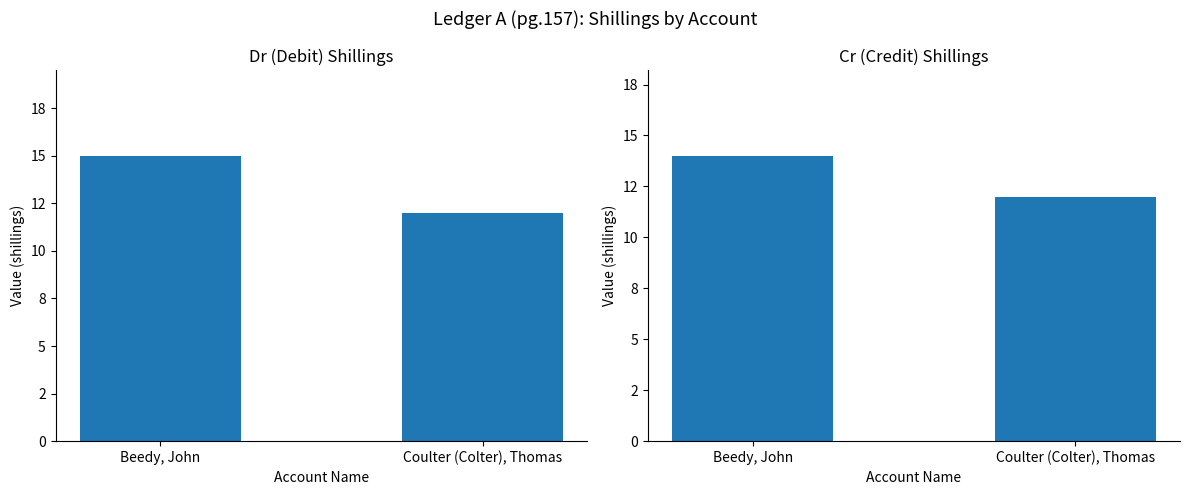

How many bars are there in total?

4